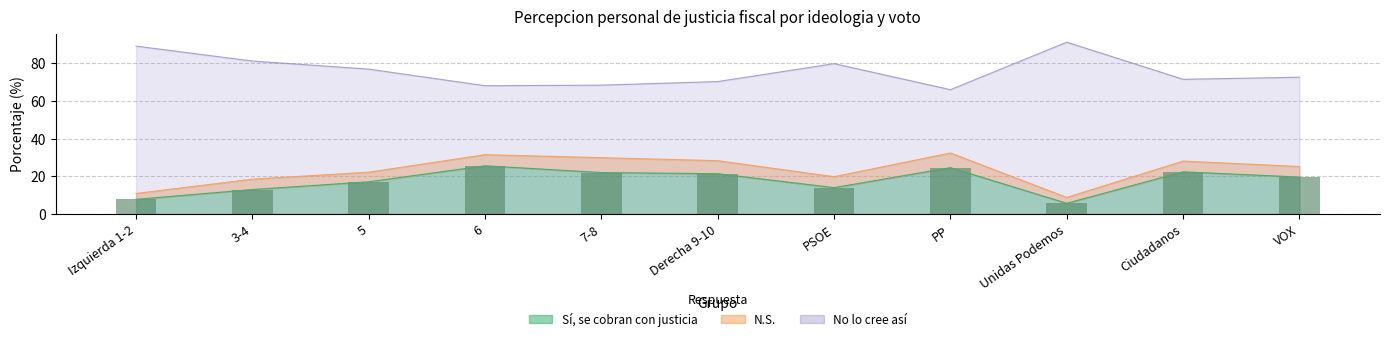

The value at Unidas Podemos is 1.6. True or false?

False